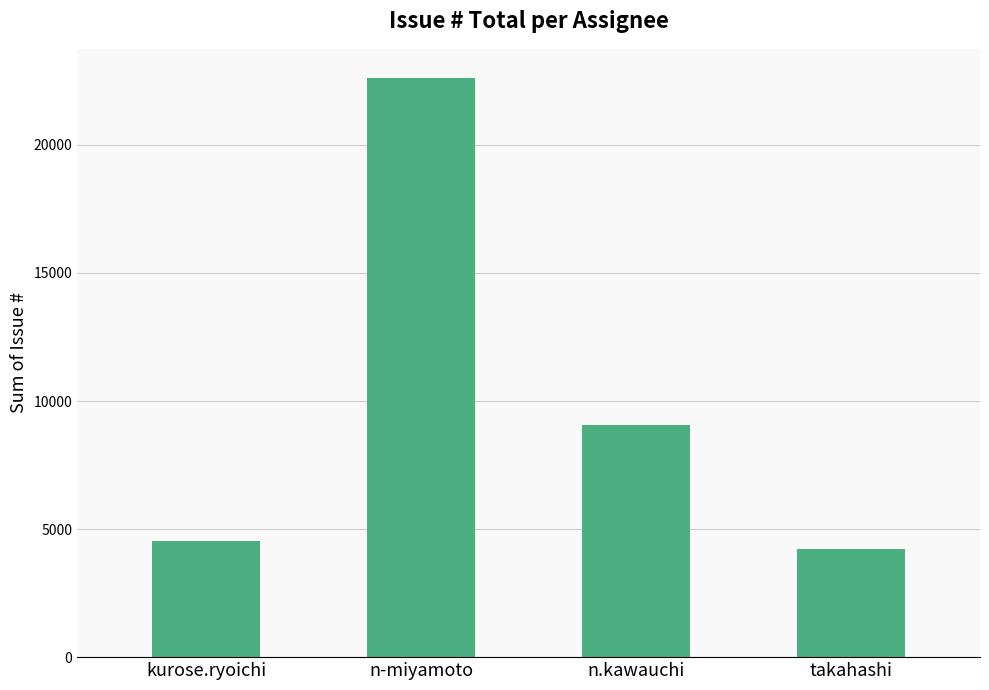

What is the label of the 1st bar from the right?

takahashi